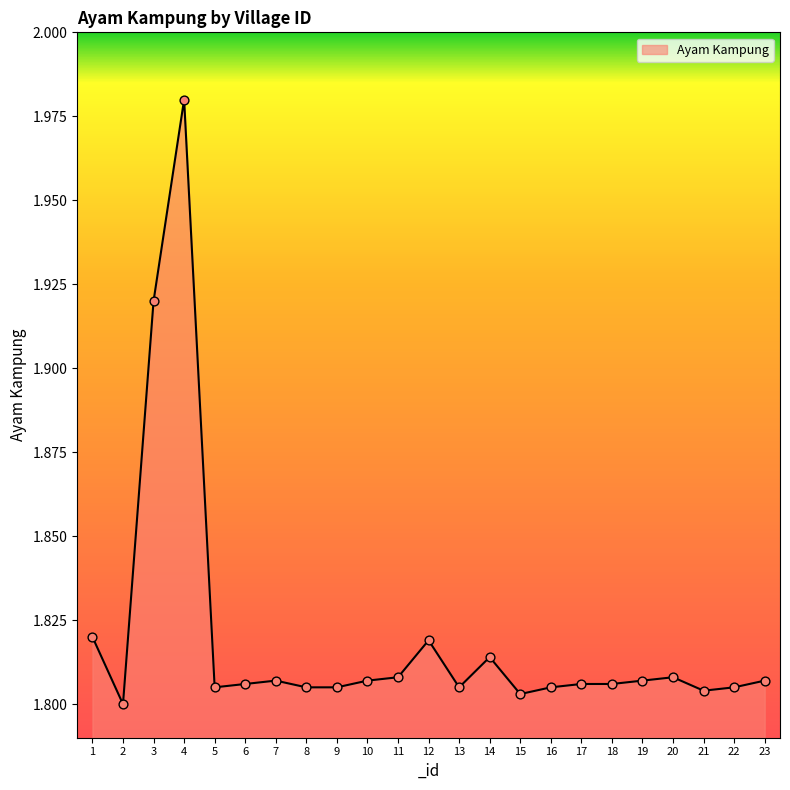

Which has a higher value, 8 or 14?

14